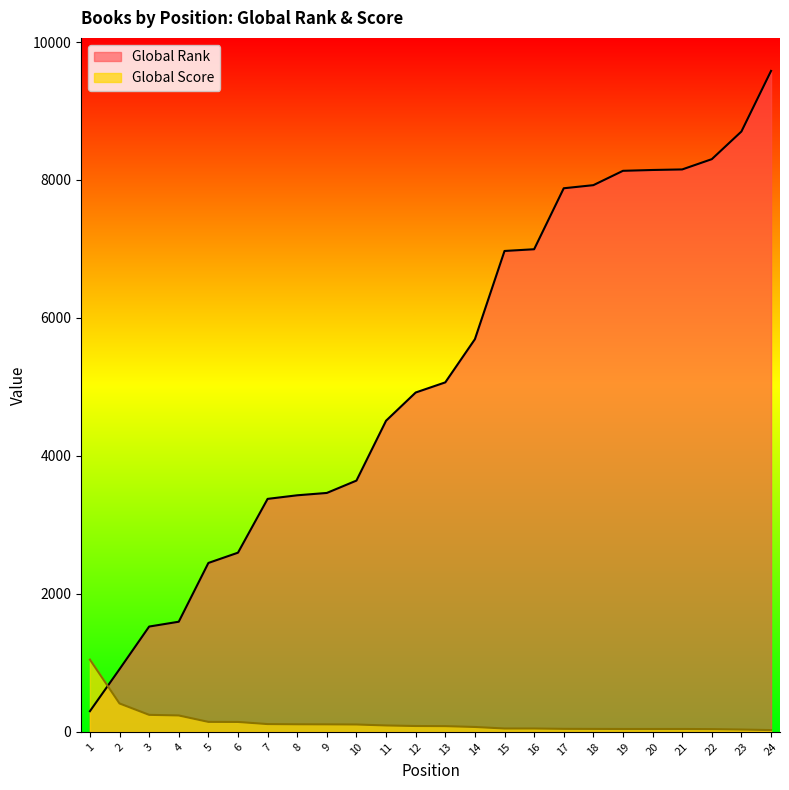

At which category is the sum across all series the highest?

24